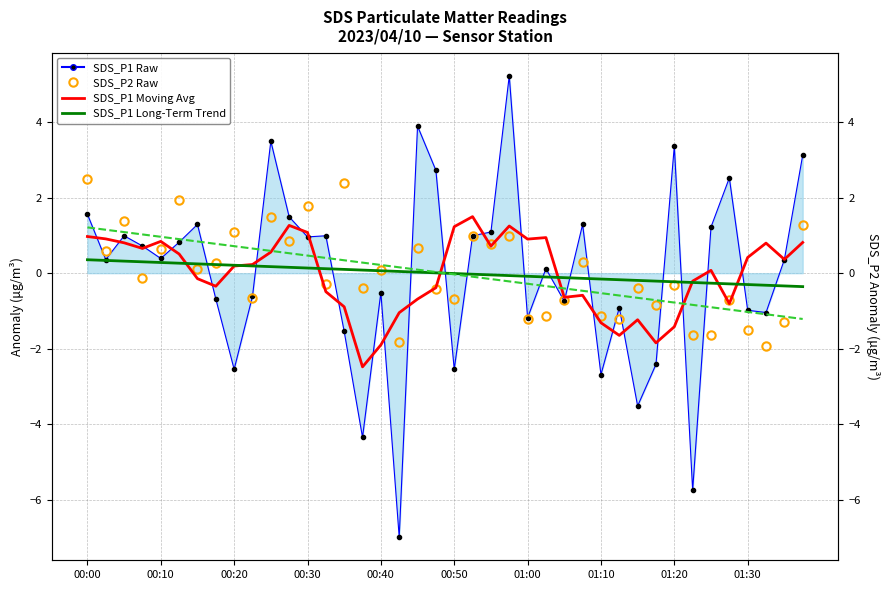

What is the total value across all series at 21?

3.3